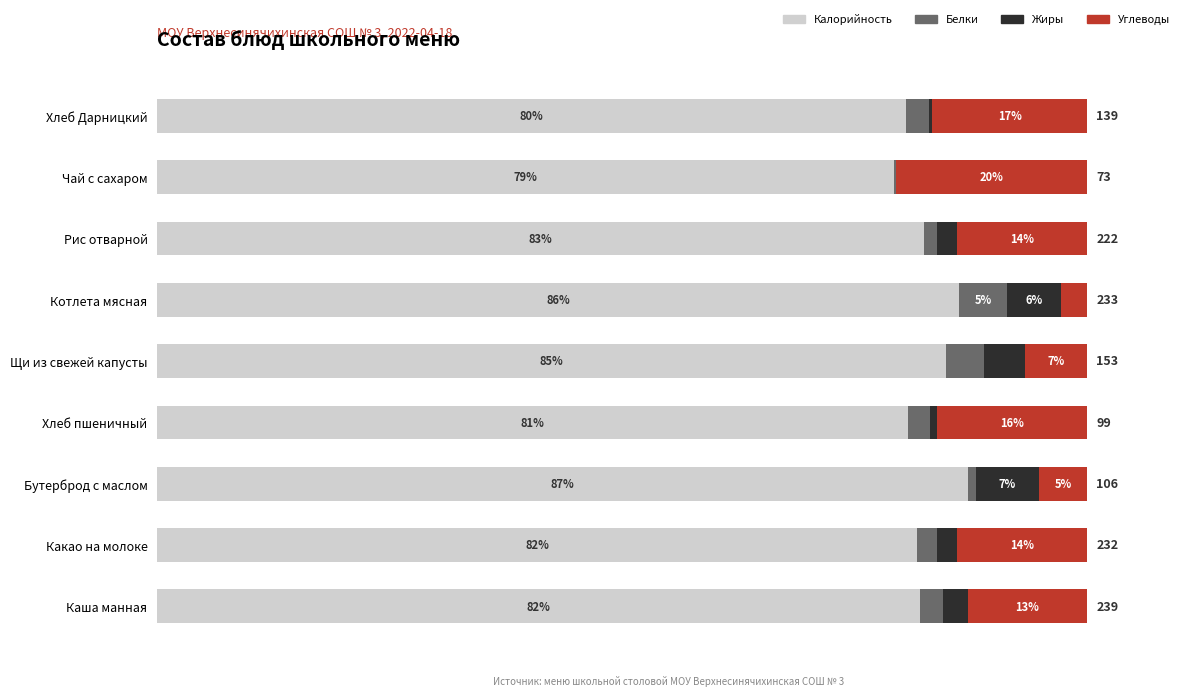

At how many categories does at least one series exceed 68?

9